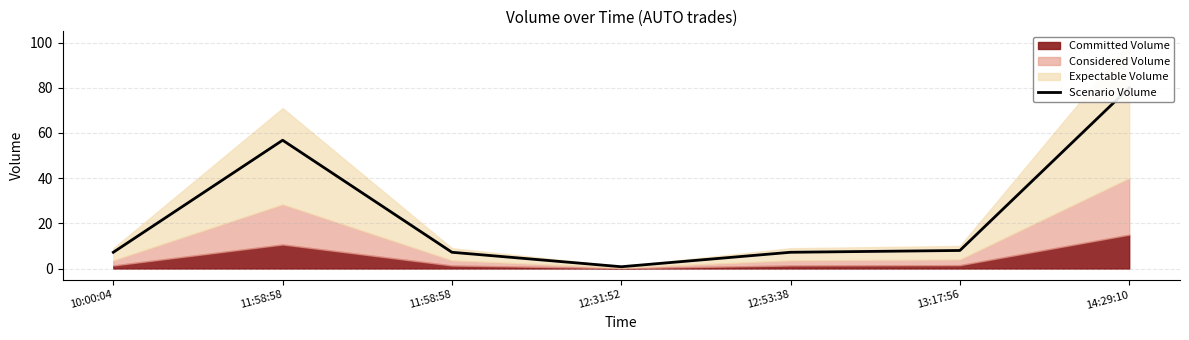

At which category does the chart reach its peak across all series?

14:29:10